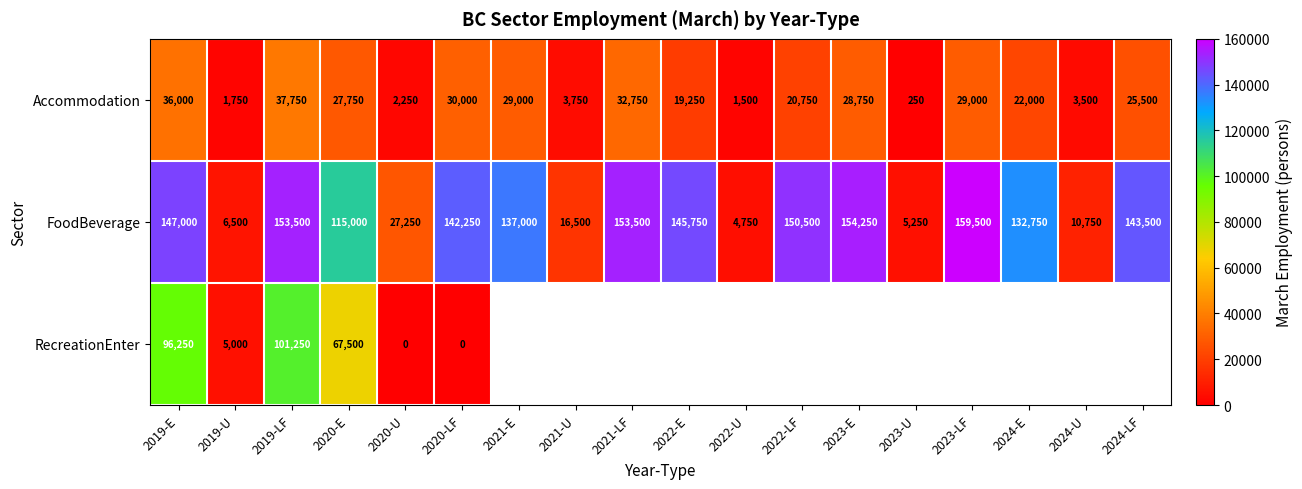

At which label does FoodBeverage reach its minimum?

2022-U